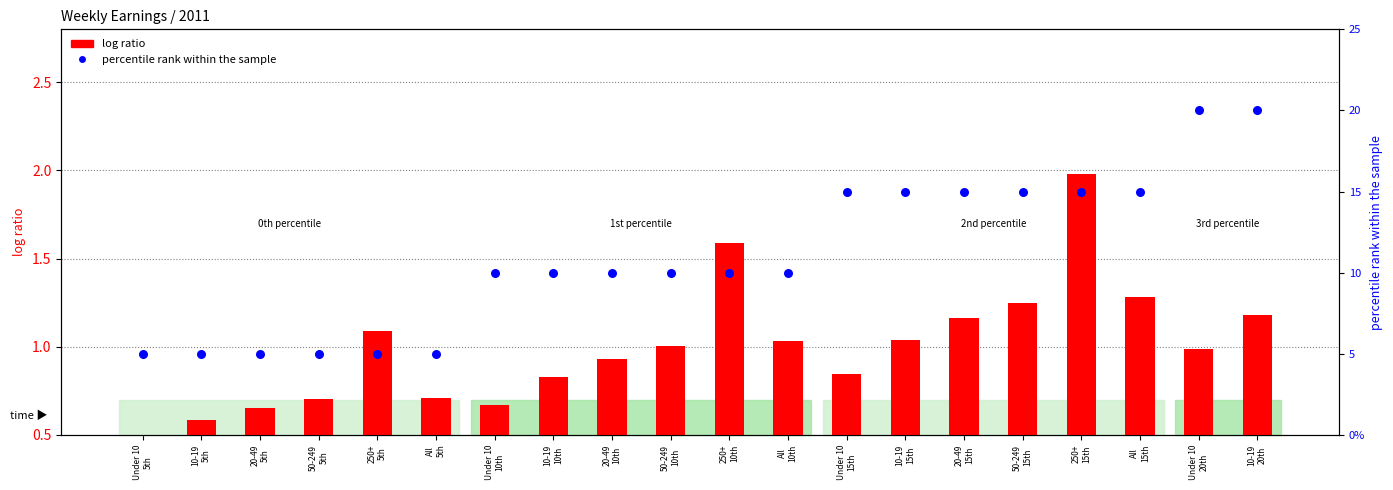

What are all the series names shown in the legend?

log ratio, percentile rank within the sample